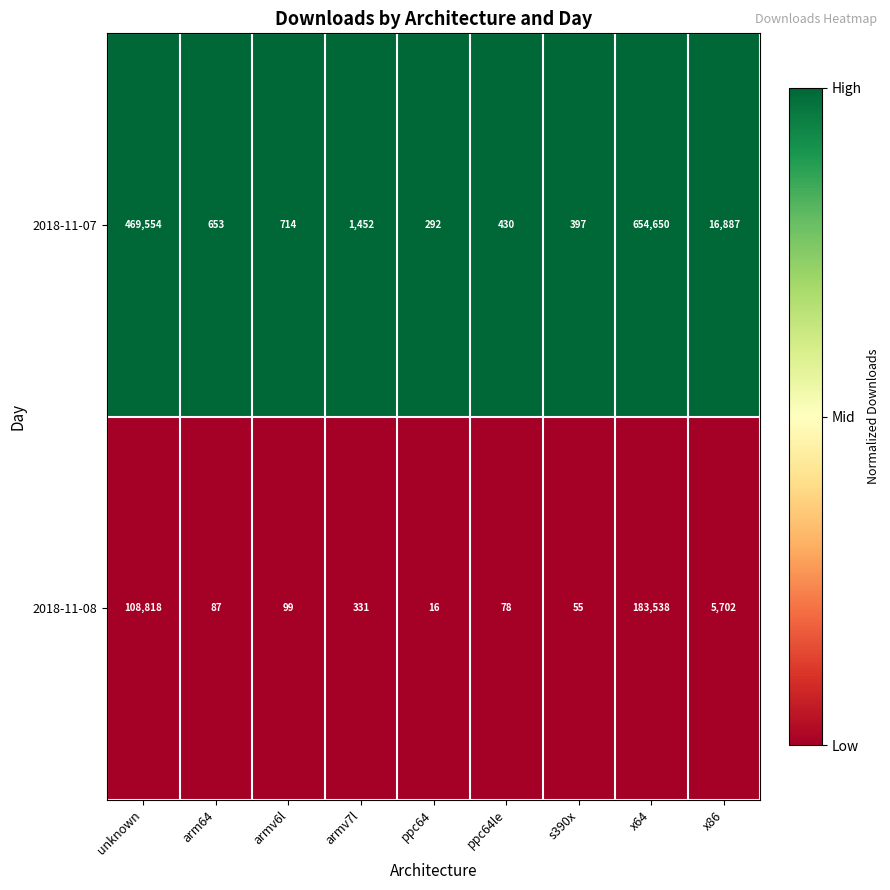

Which series has the largest total across all categories?

2018-11-07